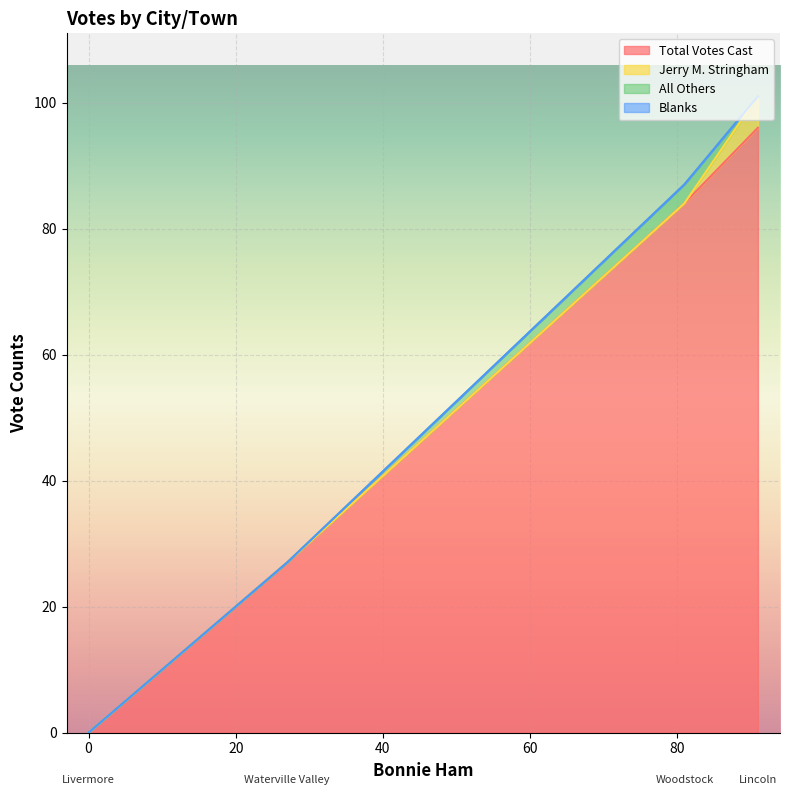

Which series has the largest total across all categories?

Total Votes Cast